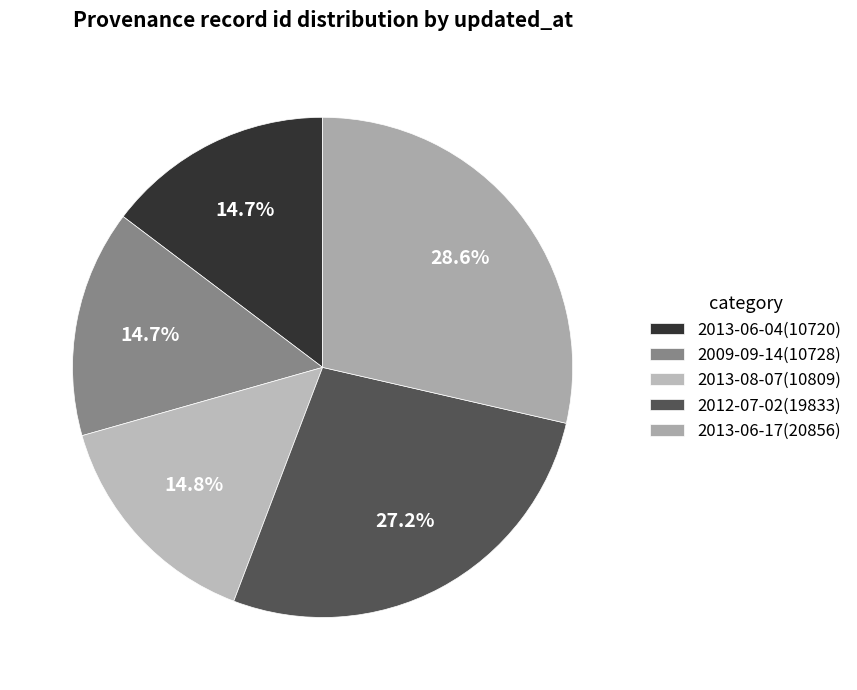

What is the smallest slice in the pie chart?

2013-06-04